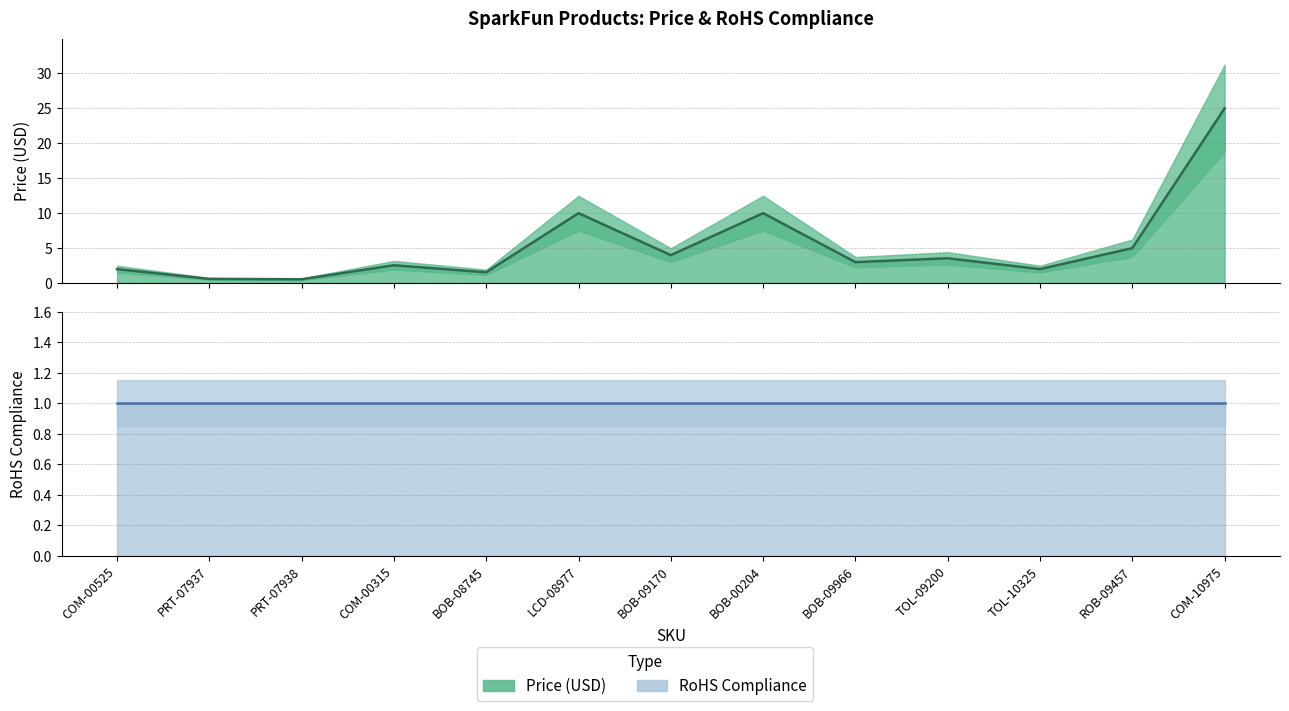

What position from the left is ROB-09457?

12